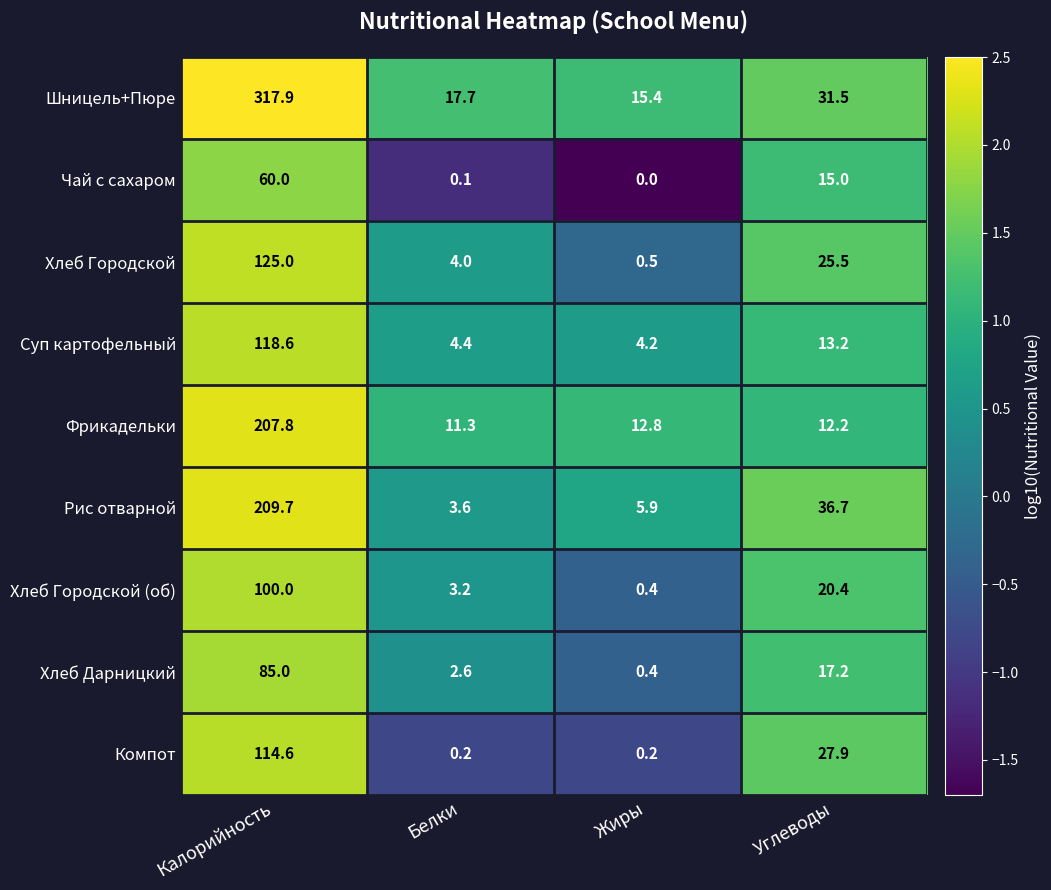

What is the total value across all series at Белки?

47.1